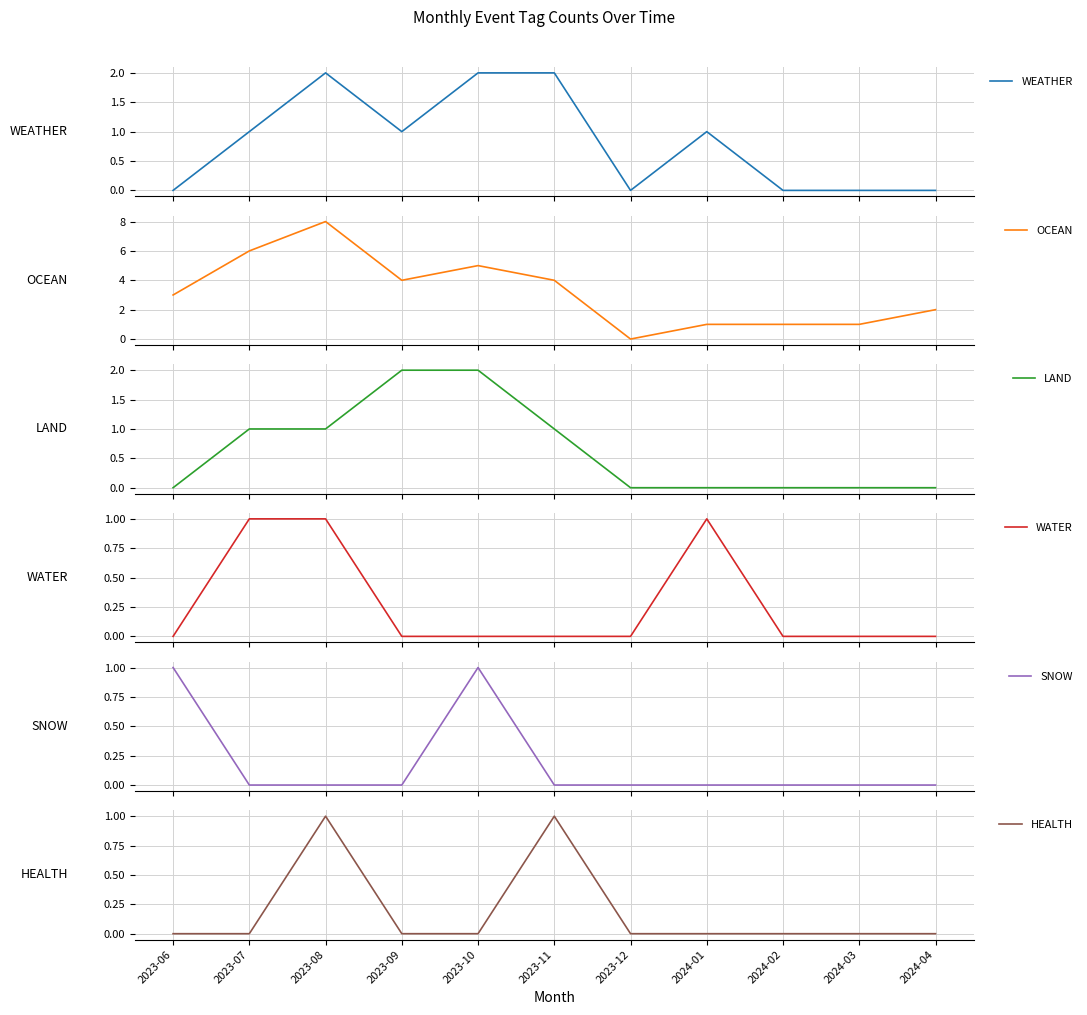

Read the WEATHER value at 2023-08.

2